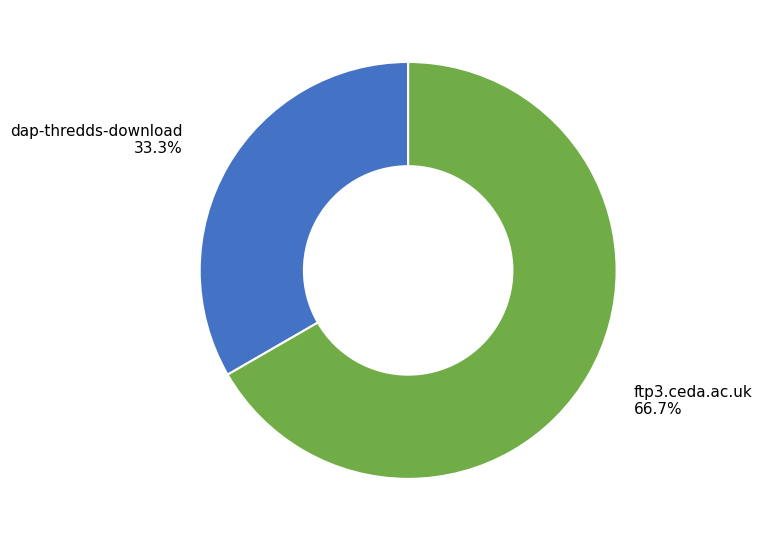

True or false: ftp3.ceda.ac.uk accounts for 67% of the total.

True